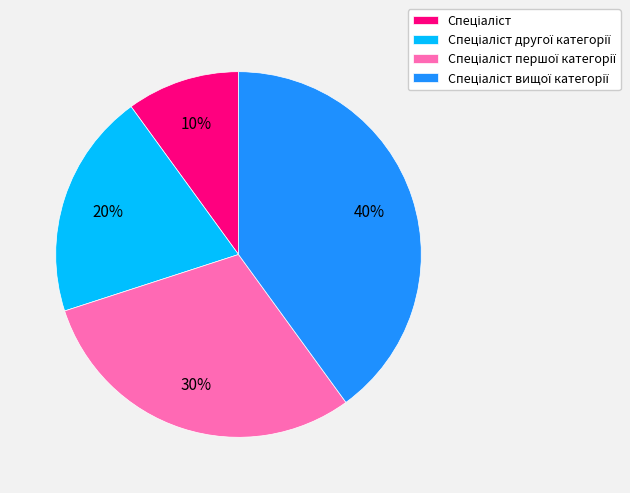

To the nearest percent, what is the difference between the largest and smallest slice percentages?

30%